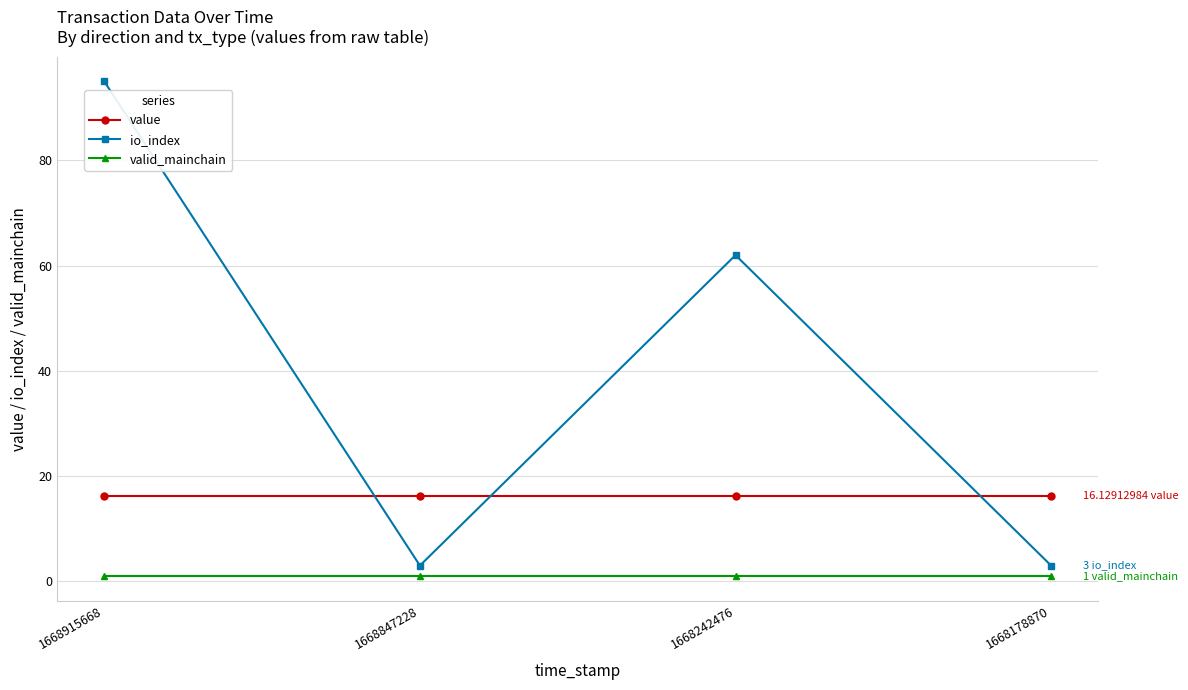

Is this an area chart (filled region under the line)?

No